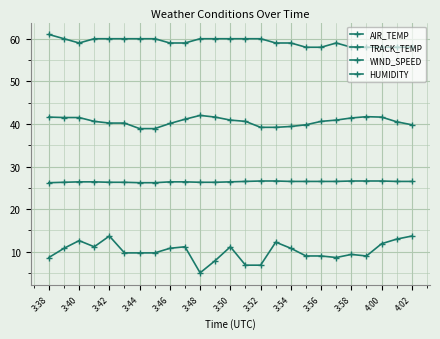

What is the maximum value shown in the chart?

61.0